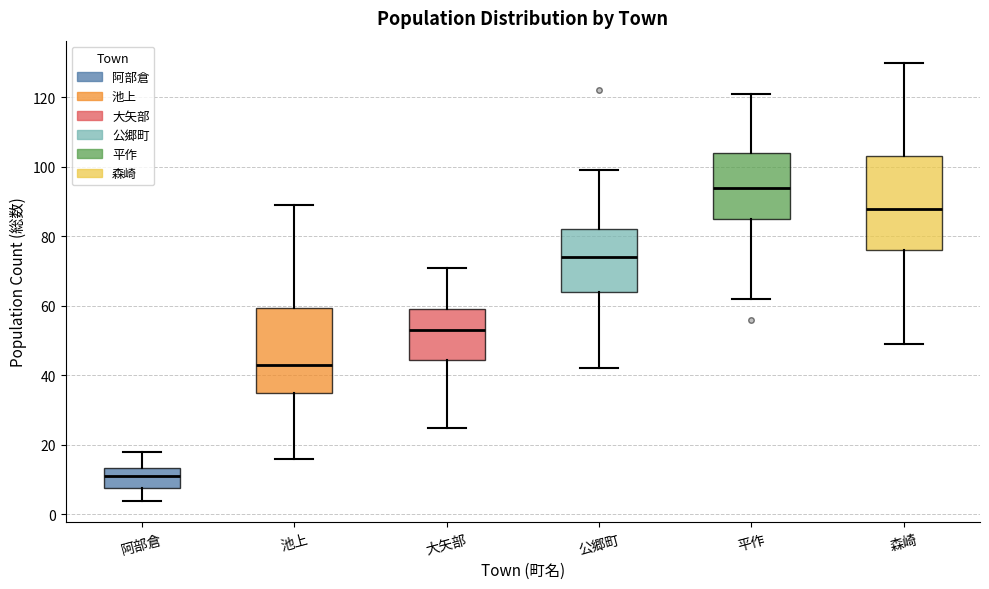

Reading left to right, transcribe this box plot: for each box, give where its median line is, the range the box spans, and where its two whiskers end, as read against the y-axis. The values are not printed on the chart, so give them approximately, as read against the axis.

阿部倉: median 12, box 8 to 14, whiskers 4 to 18
池上: median 44, box 36 to 60, whiskers 16 to 90
大矢部: median 54, box 44 to 60, whiskers 26 to 72
公郷町: median 74, box 64 to 82, whiskers 42 to 100
平作: median 94, box 86 to 104, whiskers 62 to 122
森崎: median 88, box 76 to 104, whiskers 50 to 130